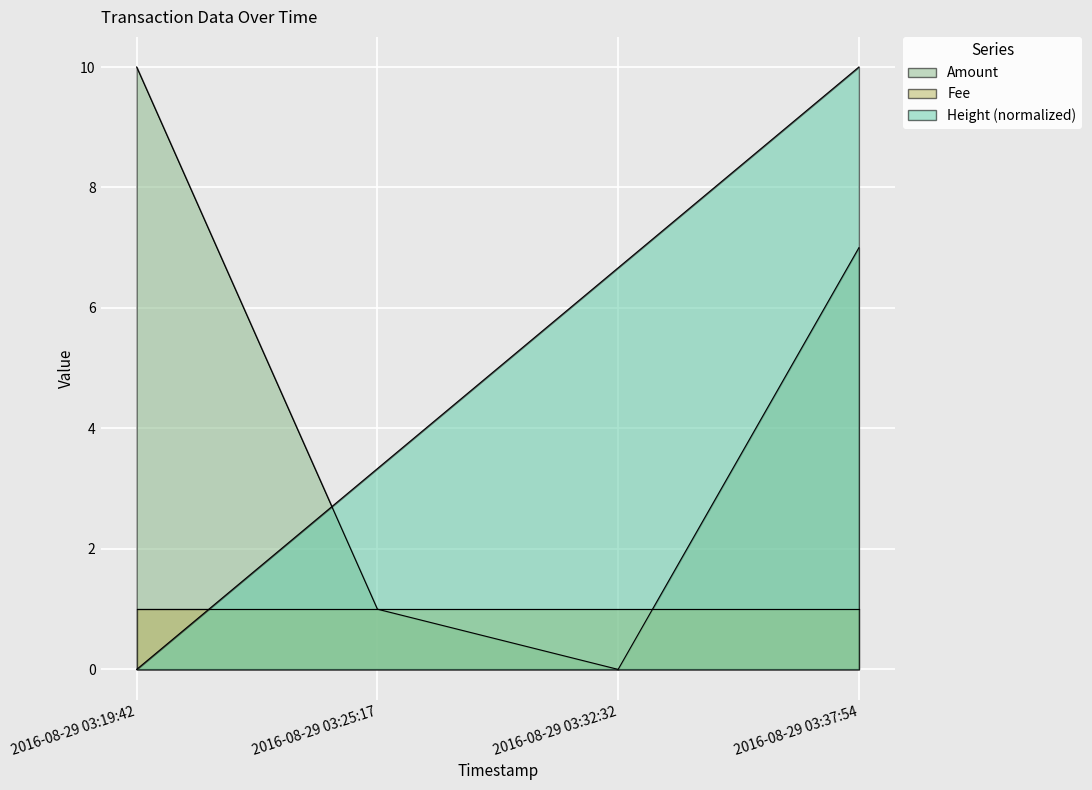

How many positive values does the Height series have?

3